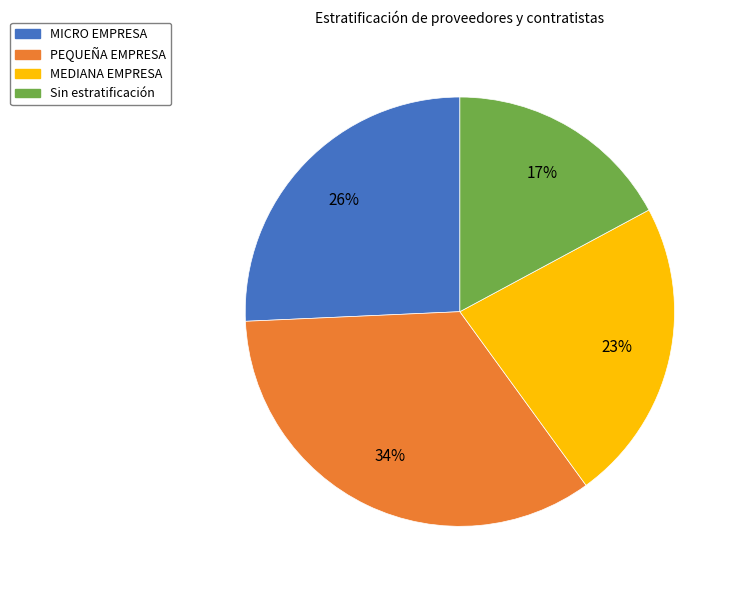

Is there any slice that represents more than half of the pie?

No